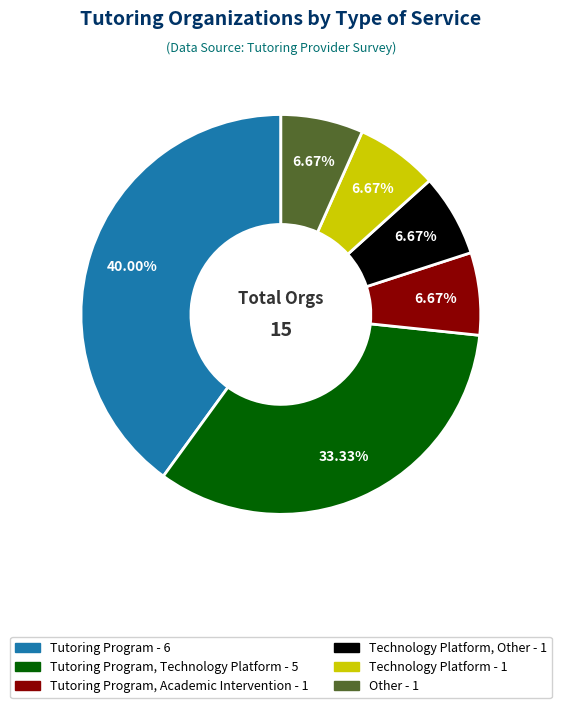

Is there a majority slice in this chart?

No